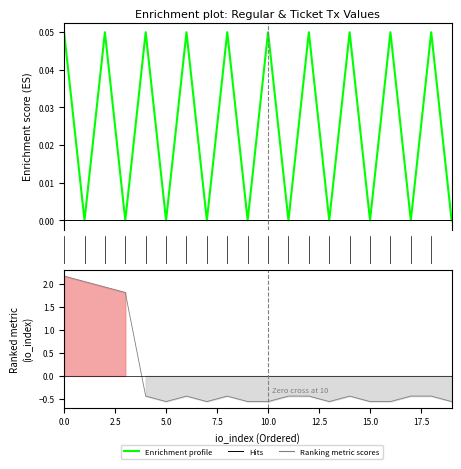

Count the number of categories in the chart.

20